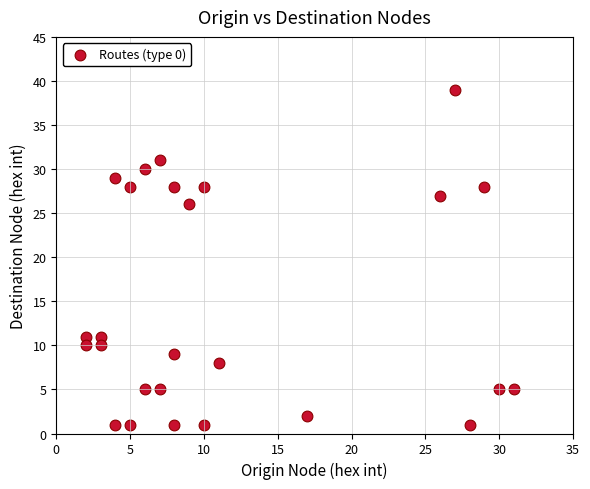

What Y value in the scatter plot is closest to 20?

26